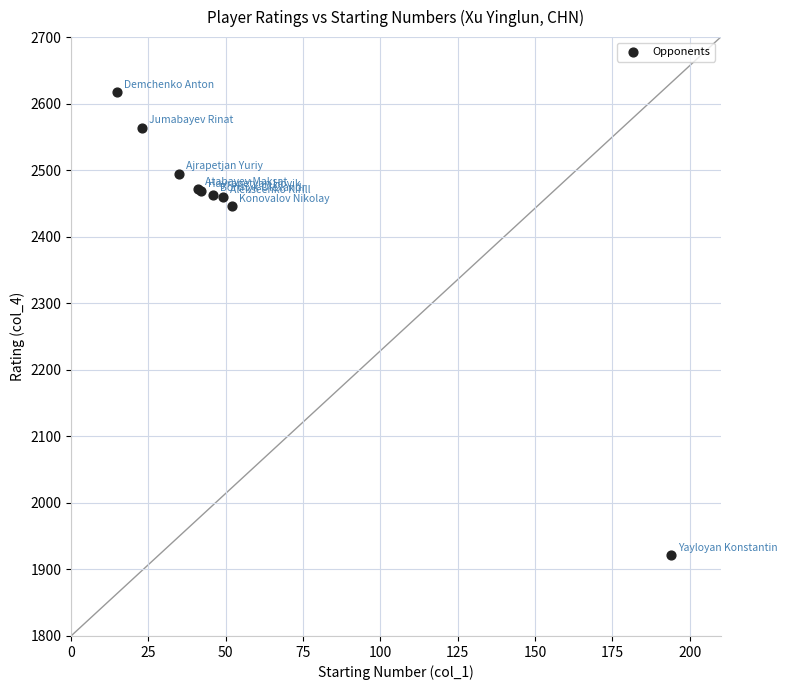

What Y value in the scatter plot is closest to 2269?

2446